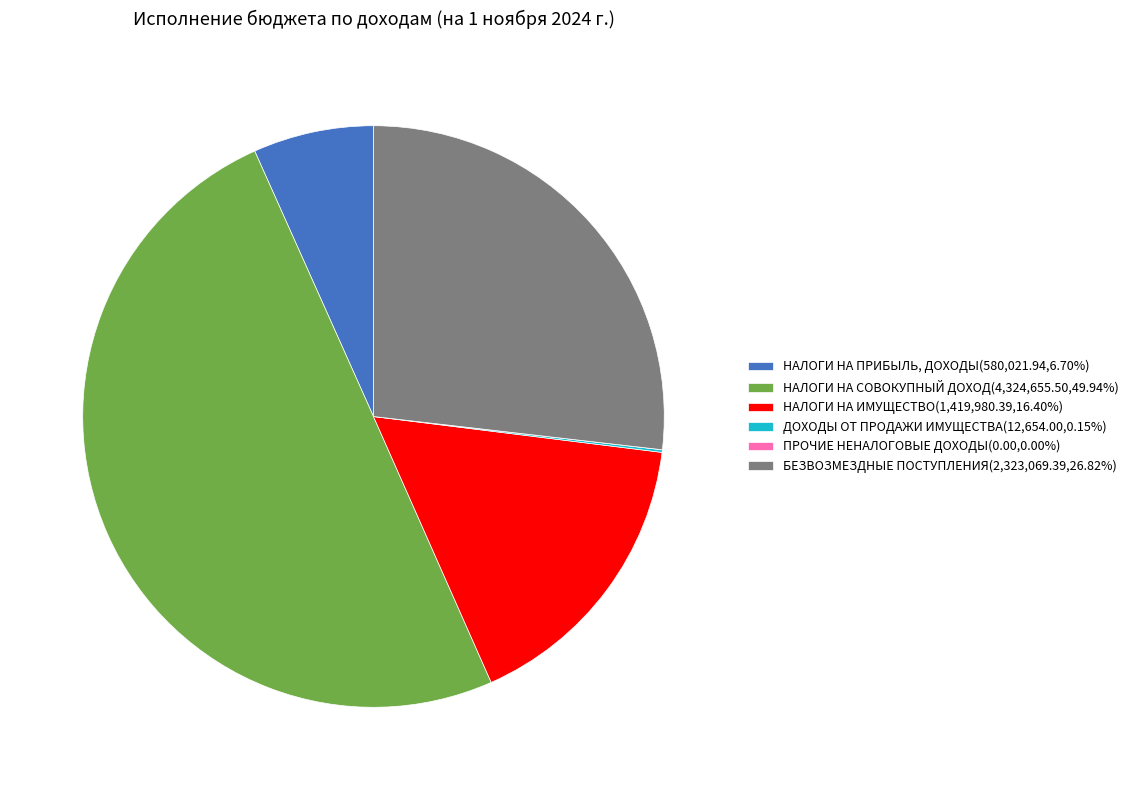

Which slice is the largest?

НАЛОГИ НА СОВОКУПНЫЙ ДОХОД